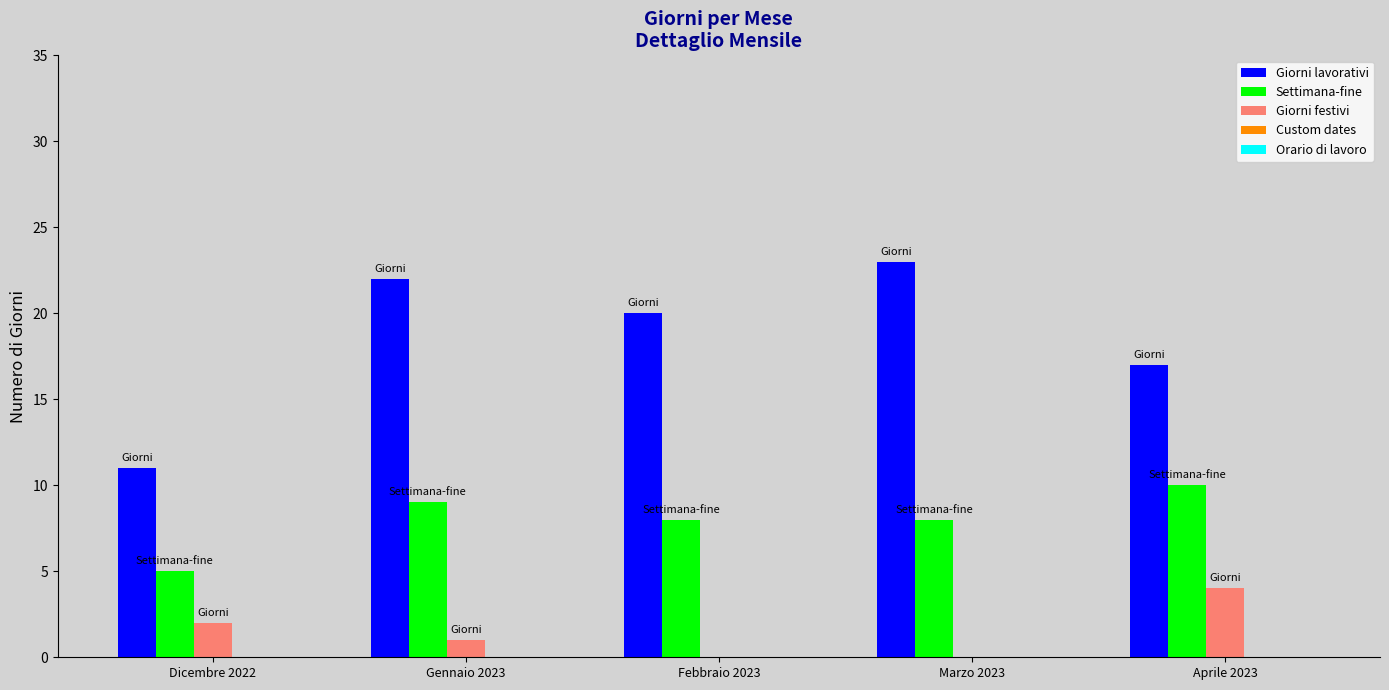

What is the maximum value shown in the chart?

23